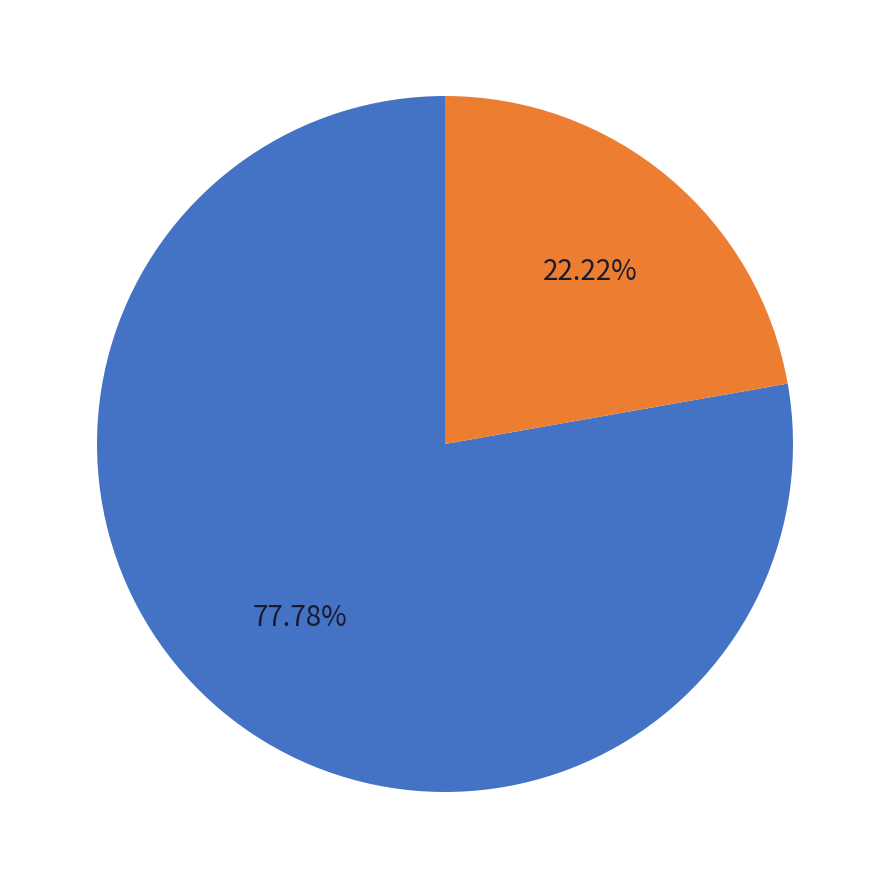

Is there a majority slice in this chart?

Yes